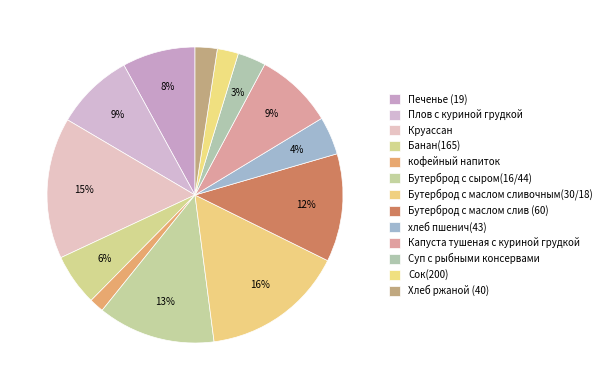

Is there a majority slice in this chart?

No